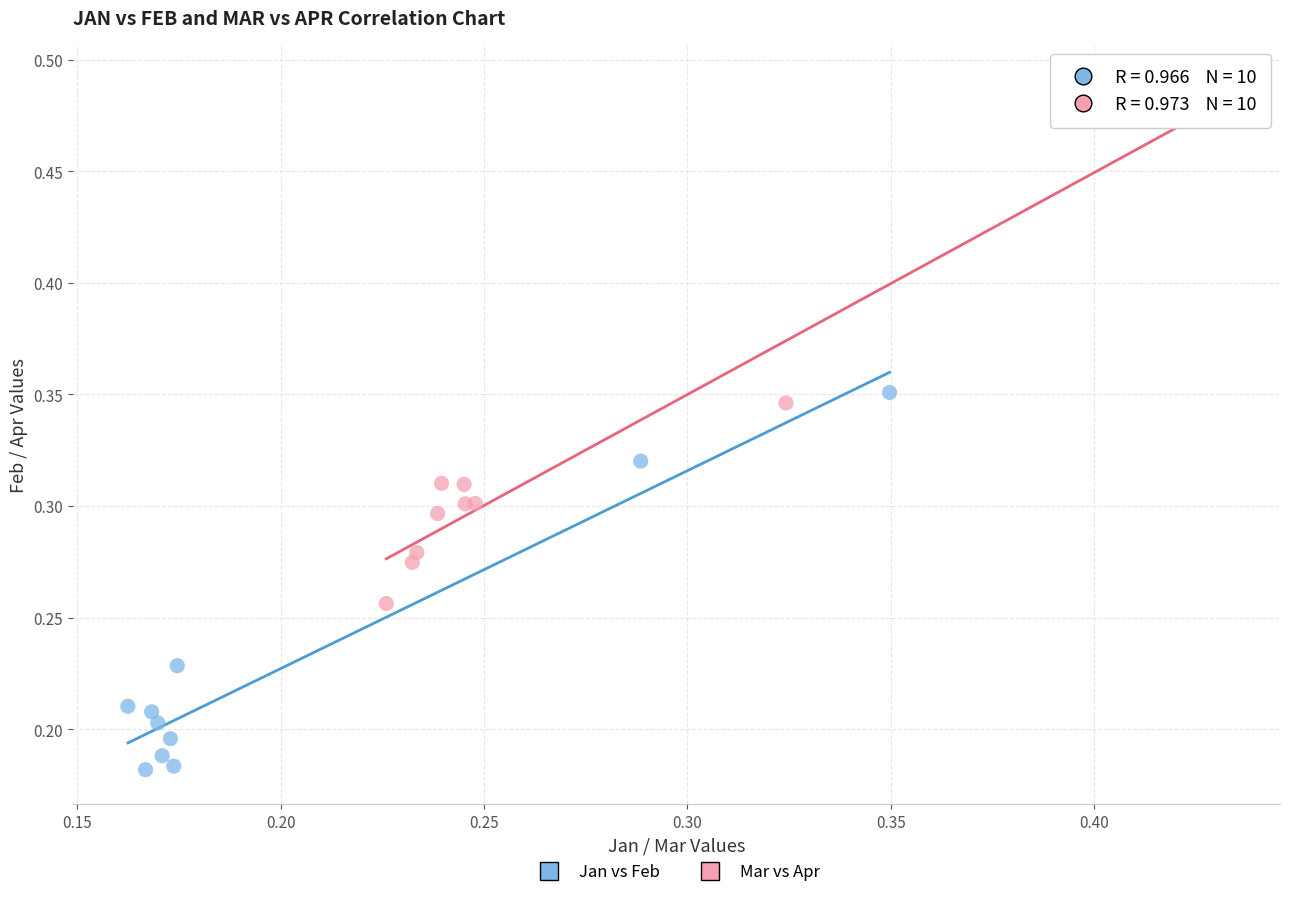

Which series has the widest spread of Y values?

Mar vs Apr